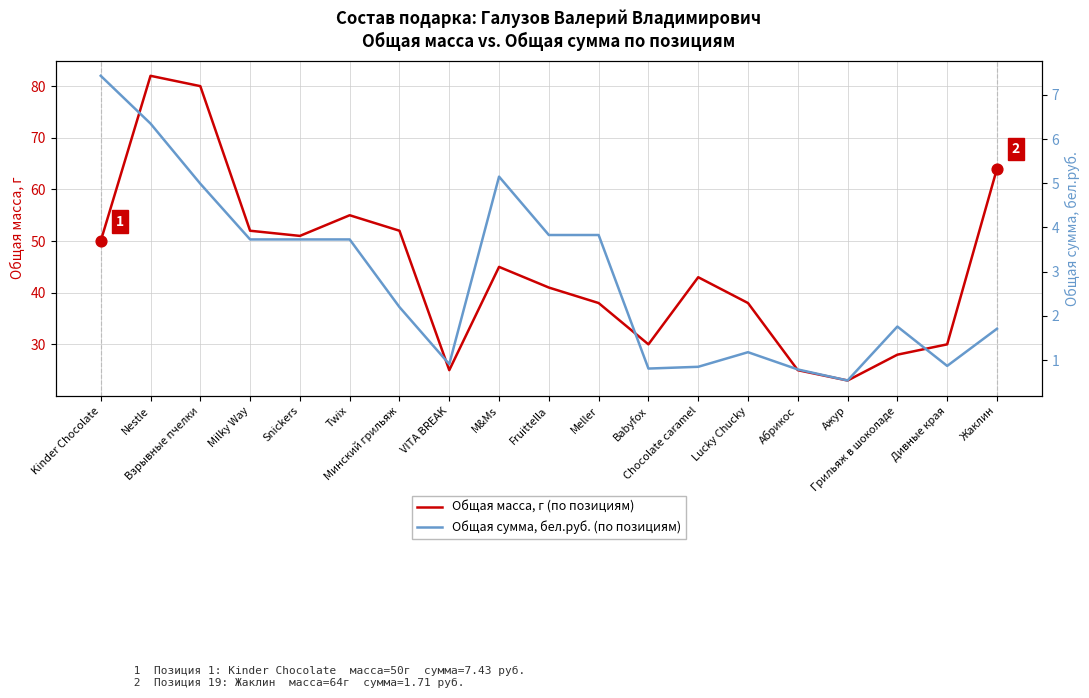

Which series has the largest total across all categories?

Общая масса, г (по позициям)